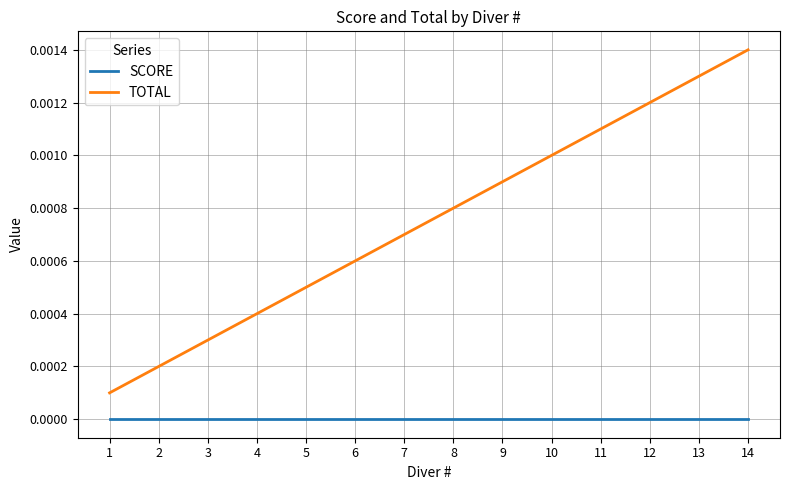

Which series has the largest range (max minus min)?

TOTAL